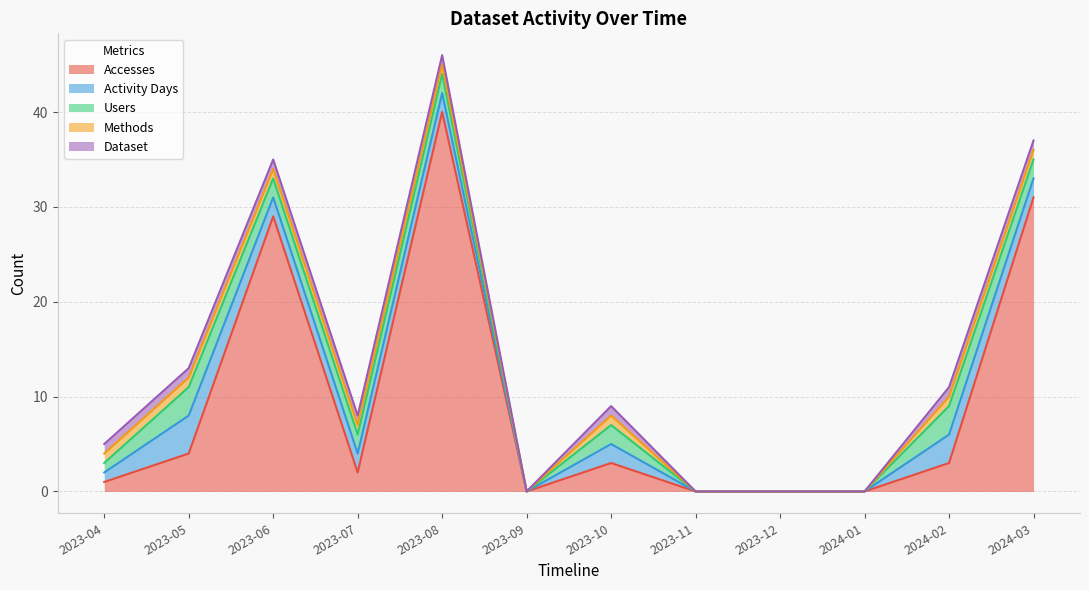

Reading left to right, list all the values displayed in this chart.

Accesses: 2023-04=1	2023-05=4	2023-06=29	2023-07=2	2023-08=40	2023-09=0	2023-10=3	2023-11=0	2023-12=0	2024-01=0	2024-02=3	2024-03=31
Activity Days: 2023-04=1	2023-05=4	2023-06=2	2023-07=2	2023-08=2	2023-09=0	2023-10=2	2023-11=0	2023-12=0	2024-01=0	2024-02=3	2024-03=2
Users: 2023-04=1	2023-05=3	2023-06=2	2023-07=2	2023-08=2	2023-09=0	2023-10=2	2023-11=0	2023-12=0	2024-01=0	2024-02=3	2024-03=2
Methods: 2023-04=1	2023-05=1	2023-06=1	2023-07=1	2023-08=1	2023-09=0	2023-10=1	2023-11=0	2023-12=0	2024-01=0	2024-02=1	2024-03=1
Dataset: 2023-04=1	2023-05=1	2023-06=1	2023-07=1	2023-08=1	2023-09=0	2023-10=1	2023-11=0	2023-12=0	2024-01=0	2024-02=1	2024-03=1